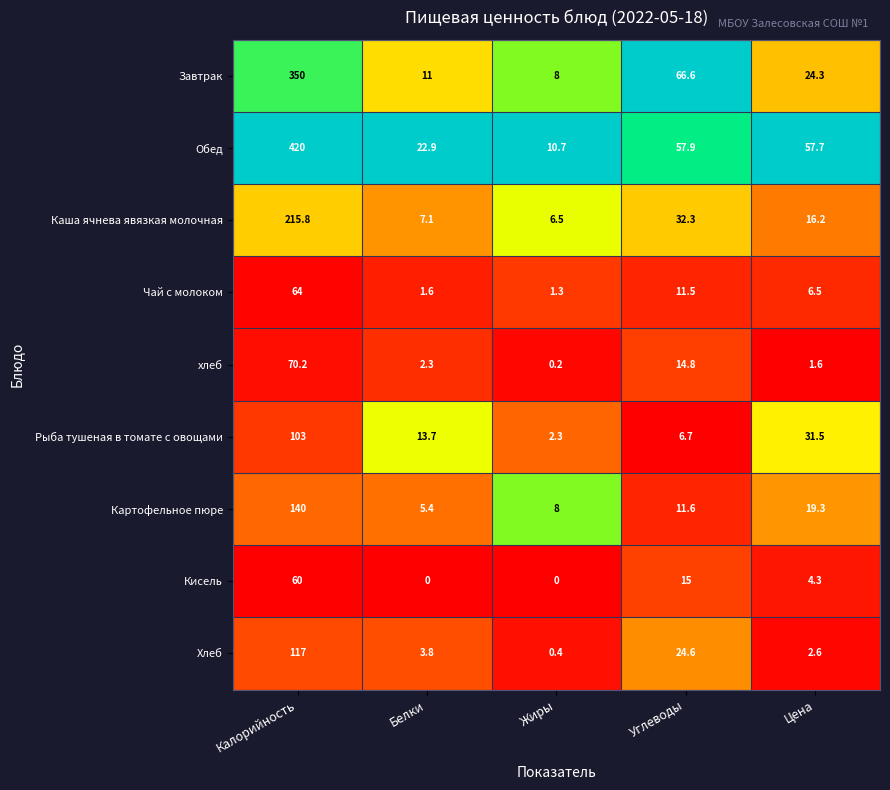

List the series in order of their peak value, highest first.

Обед, Завтрак, Каша ячнева явязкая молочная, Картофельное пюре, Хлеб, Рыба тушеная в томате с овощами, хлеб, Чай с молоком, Кисель